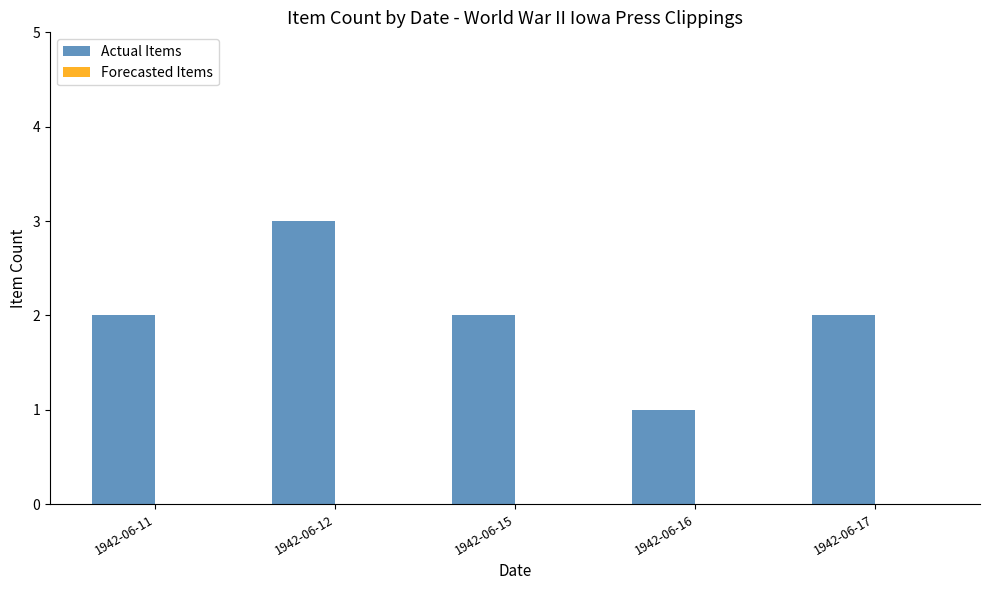

The value at 1942-06-16 is 0. True or false?

False